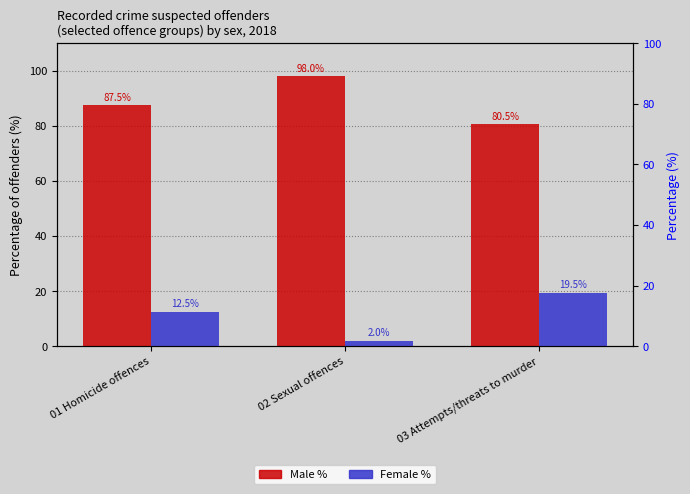

What is the difference between the maximum and minimum values in the Male % series?

17.5